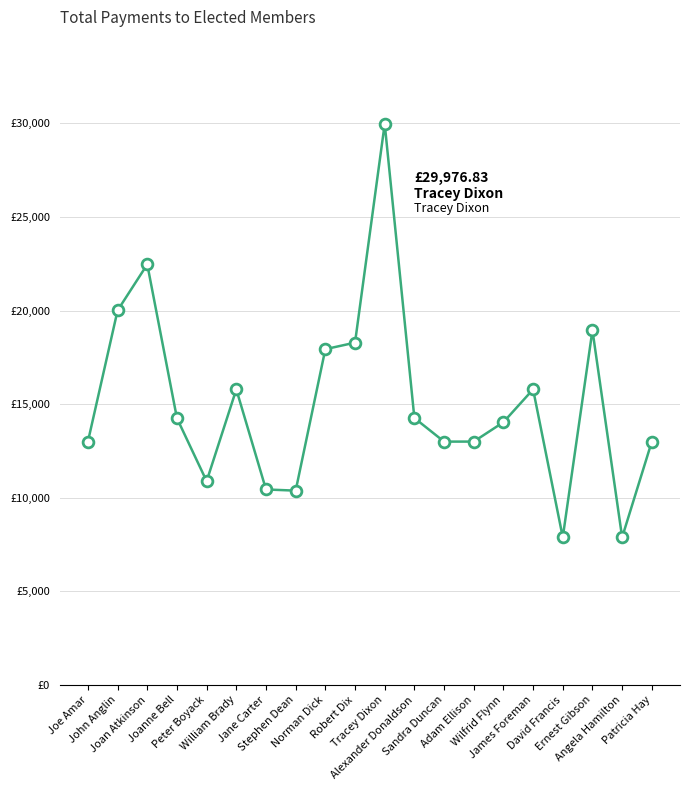

Between Norman Dick and Patricia Hay, which is larger?

Norman Dick